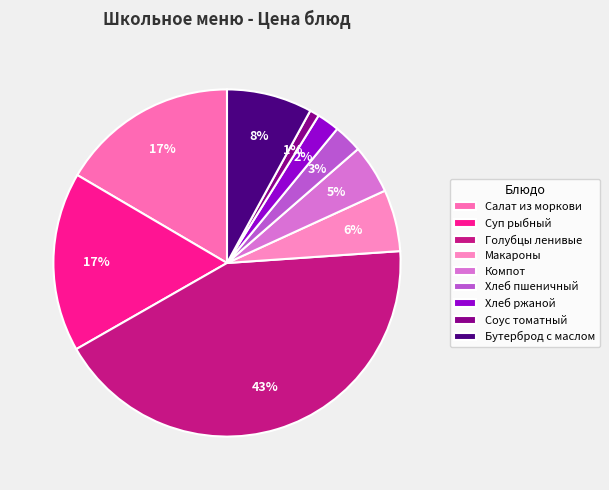

Is Хлеб ржаной the majority of the pie?

No